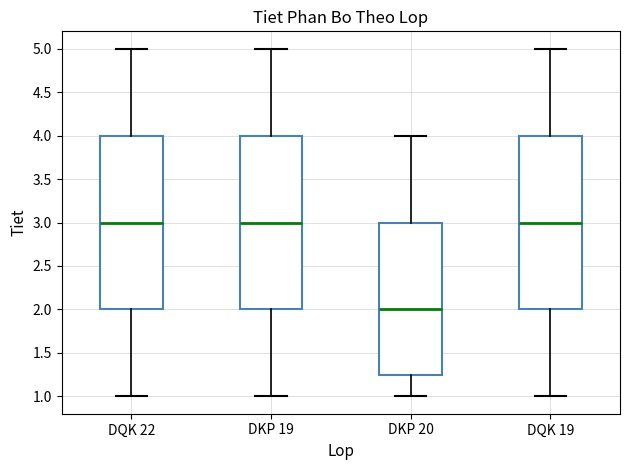

Reading left to right, read every box against the y-axis: the position of its median line, the range the box covers, and the ends of its whiskers. The values are not printed on the chart, so give them approximately, as read against the axis.

DQK 22: median 3.00, box 2.00 to 4.00, whiskers 1.00 to 5.00
DKP 19: median 3.00, box 2.00 to 4.00, whiskers 1.00 to 5.00
DKP 20: median 2.00, box 1.25 to 3.00, whiskers 1.00 to 4.00
DQK 19: median 3.00, box 2.00 to 4.00, whiskers 1.00 to 5.00